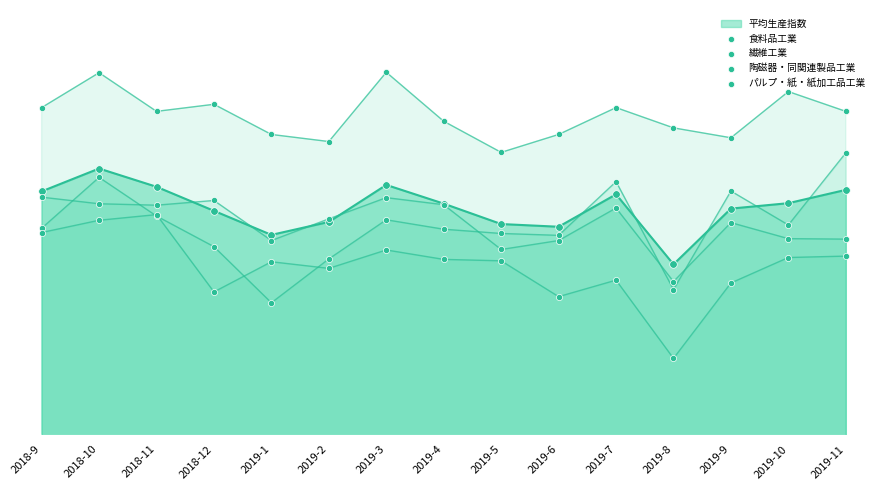

Which series has the largest total across all categories?

食料品工業